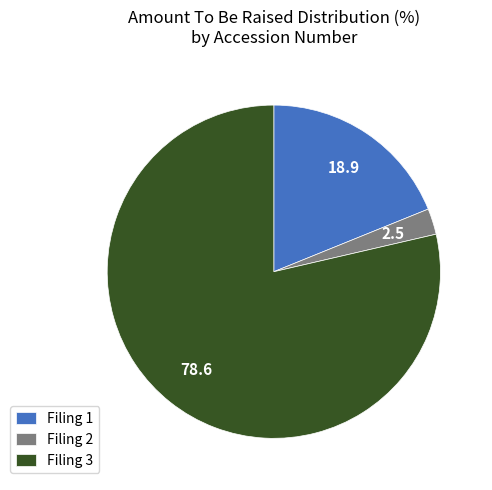

Which has a higher value, Filing 1 or Filing 3?

Filing 3